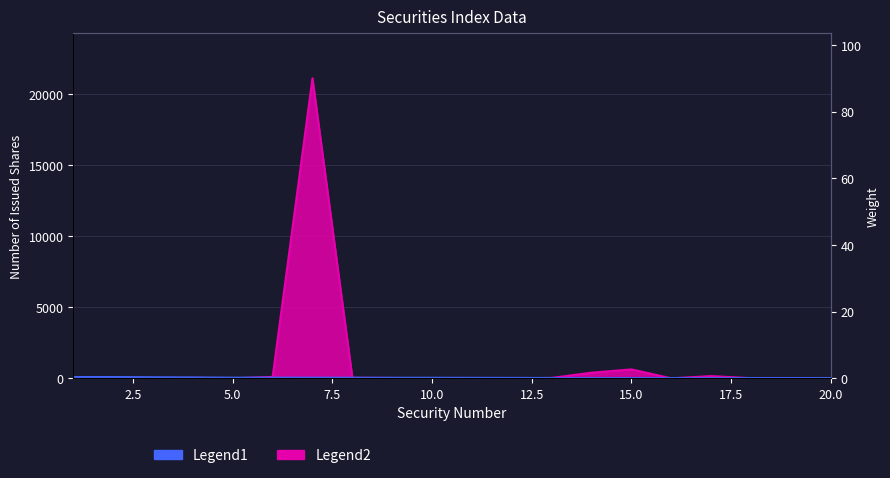

The Number of issued shares series shows 630.5 at 15. True or false?

True